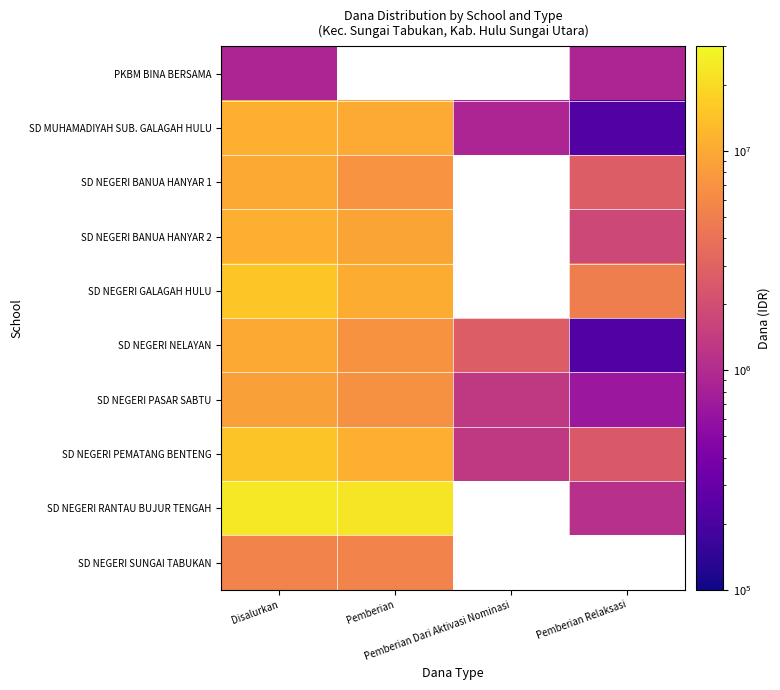

At how many categories does at least one series exceed 3640532?

3